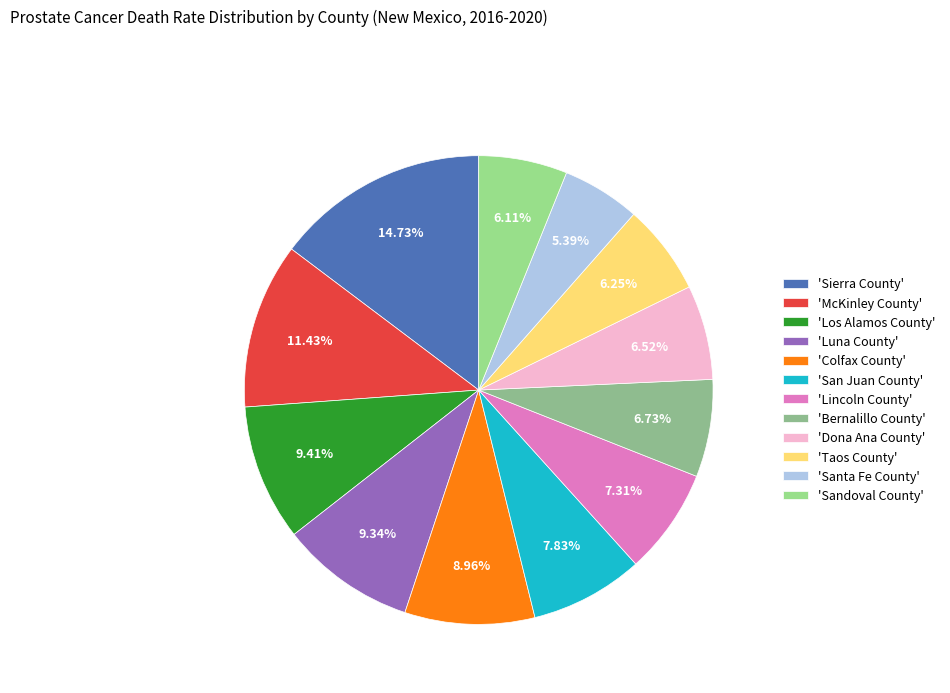

To the nearest percent, what is the average slice percentage?

8%